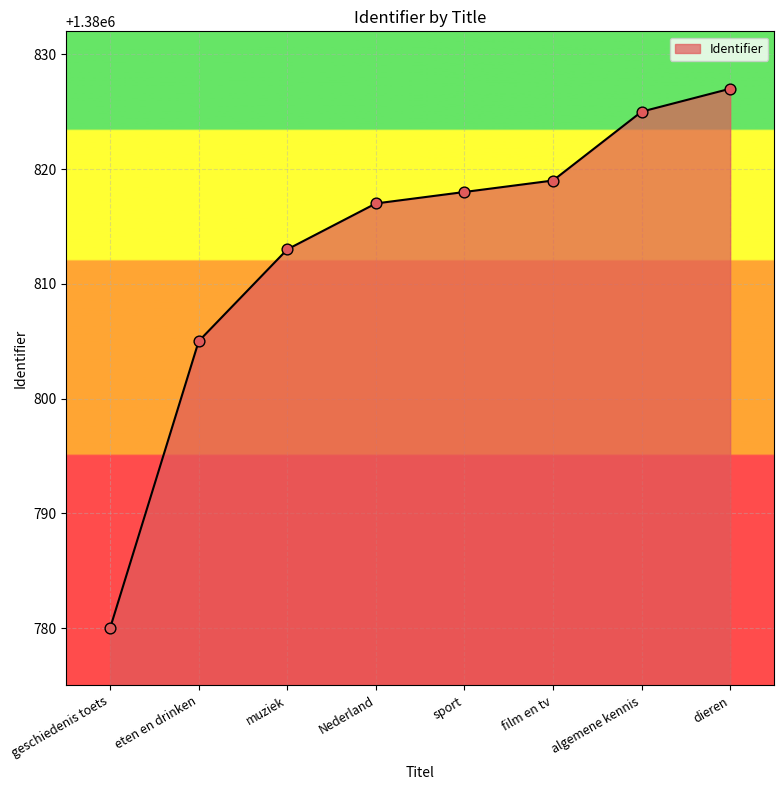

Which has a higher value, Nederland or eten en drinken?

Nederland